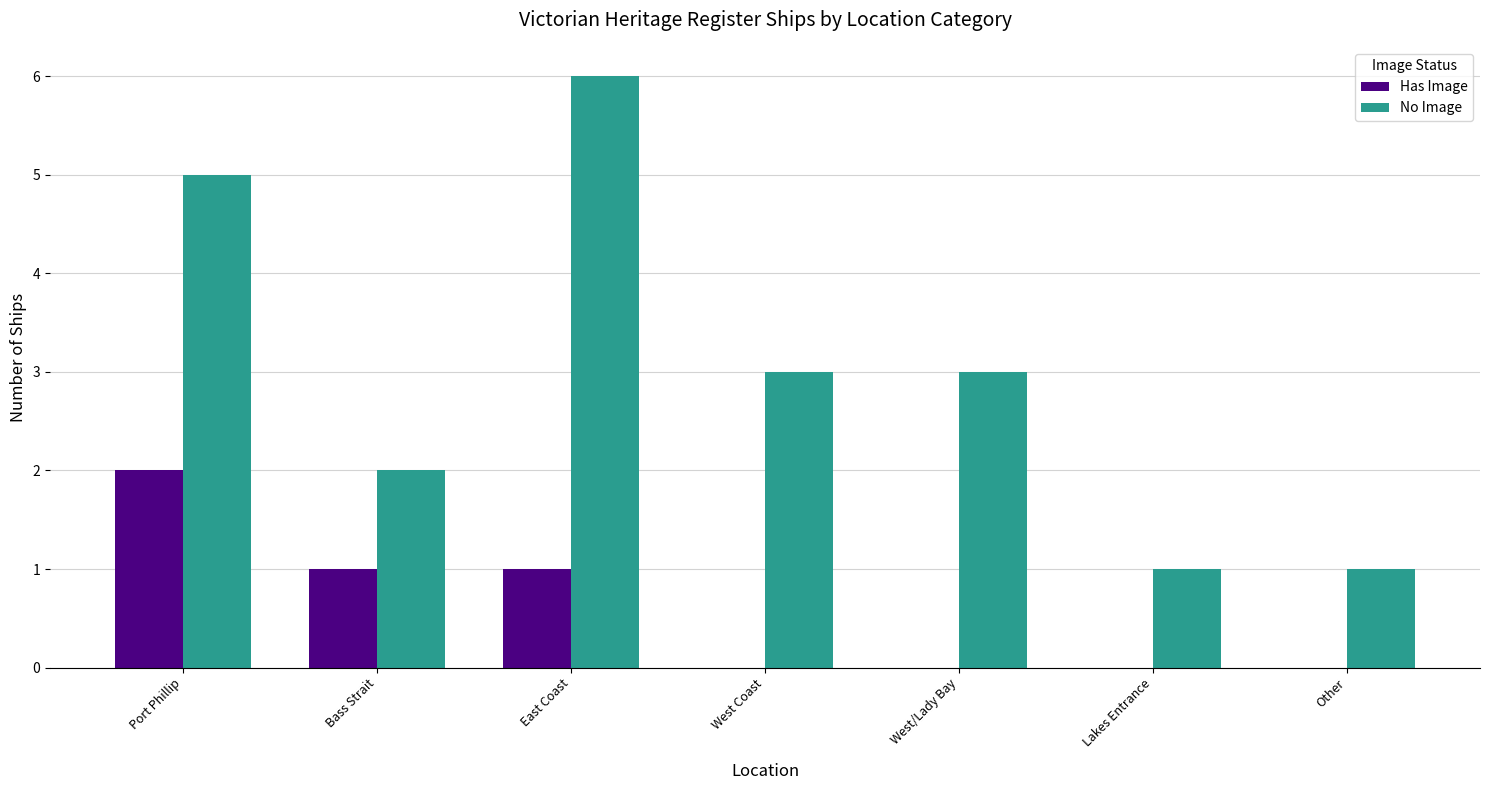

At which category does the chart reach its peak across all series?

East Coast